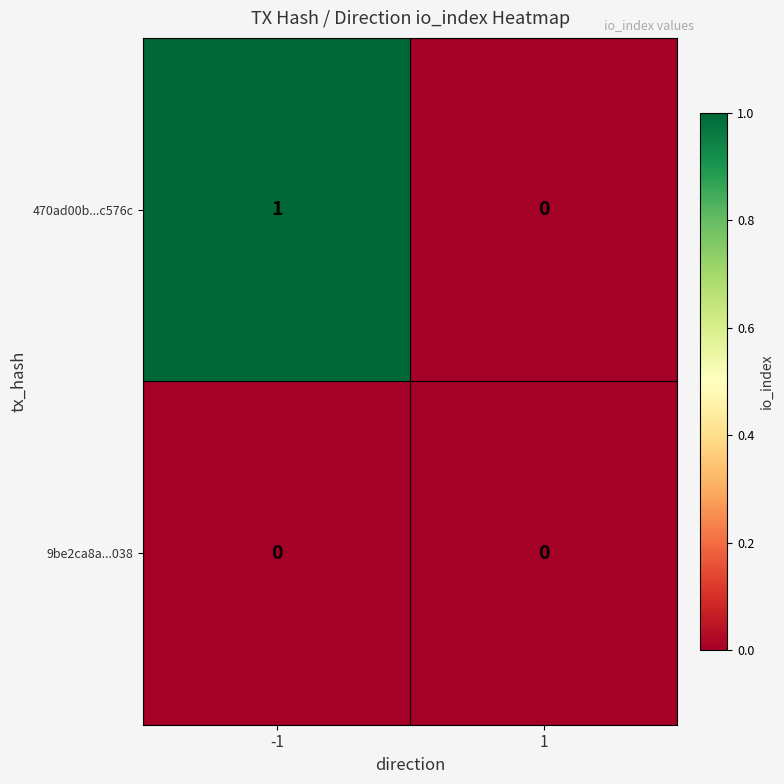

List the series in order of their peak value, highest first.

470ad00b...c576c, 9be2ca8a...038